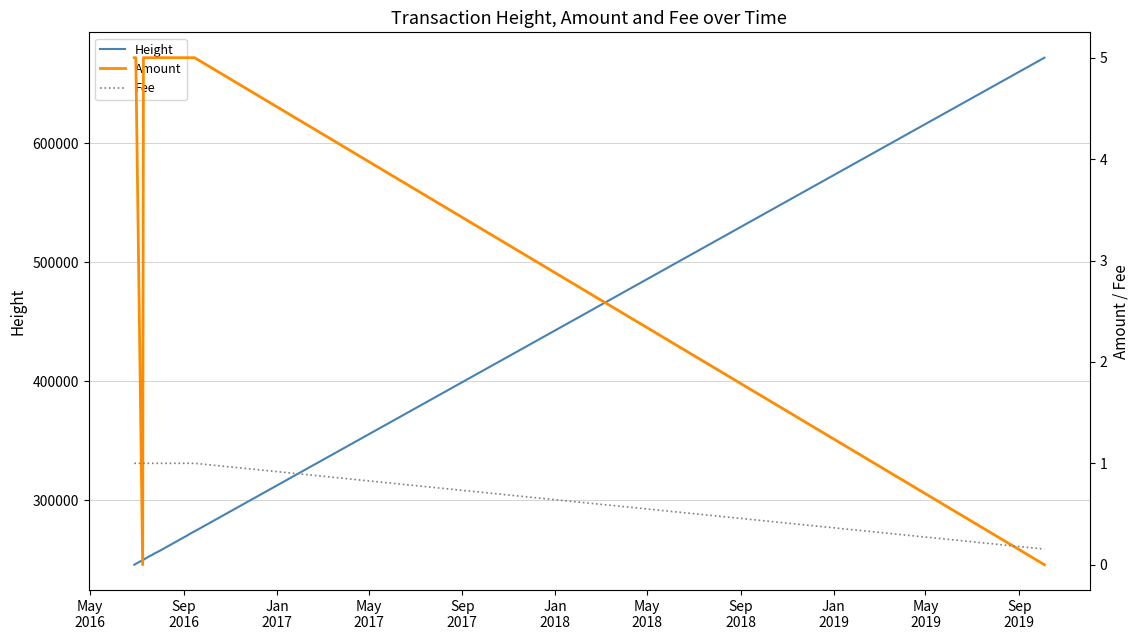

What is the difference between the second highest and minimum values in the Amount series?

5.0